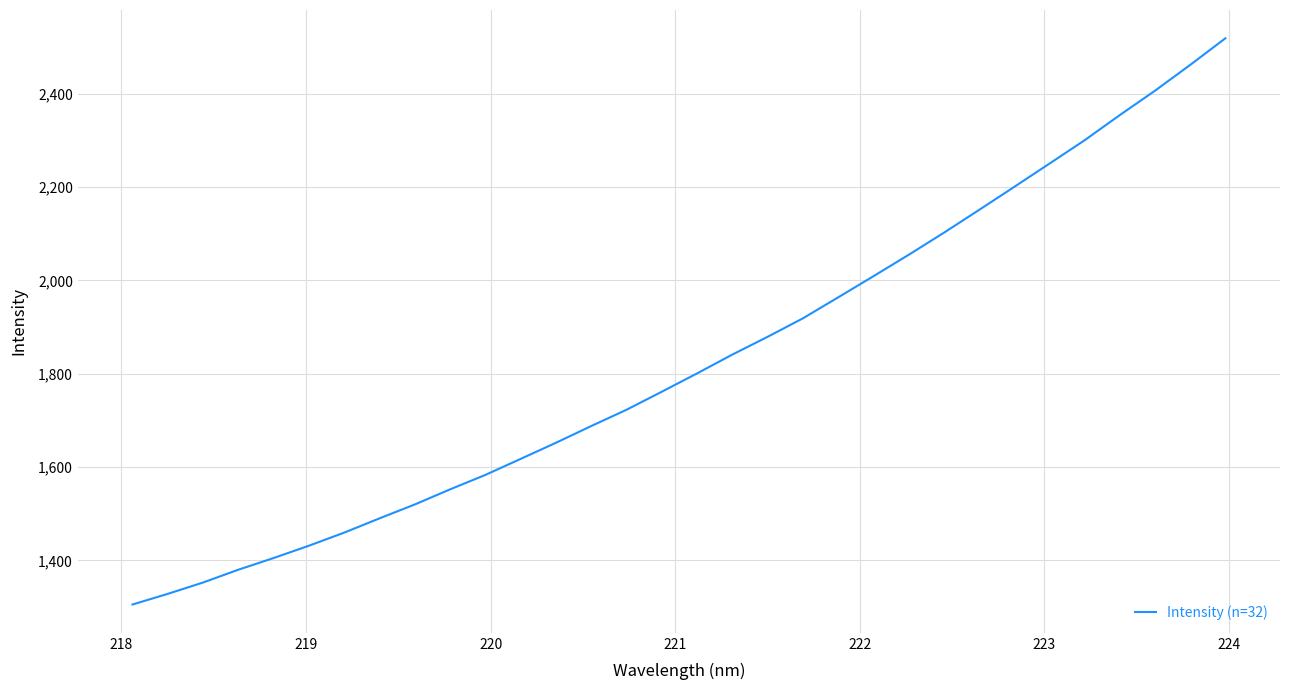

What is the smallest value displayed?

1305.3